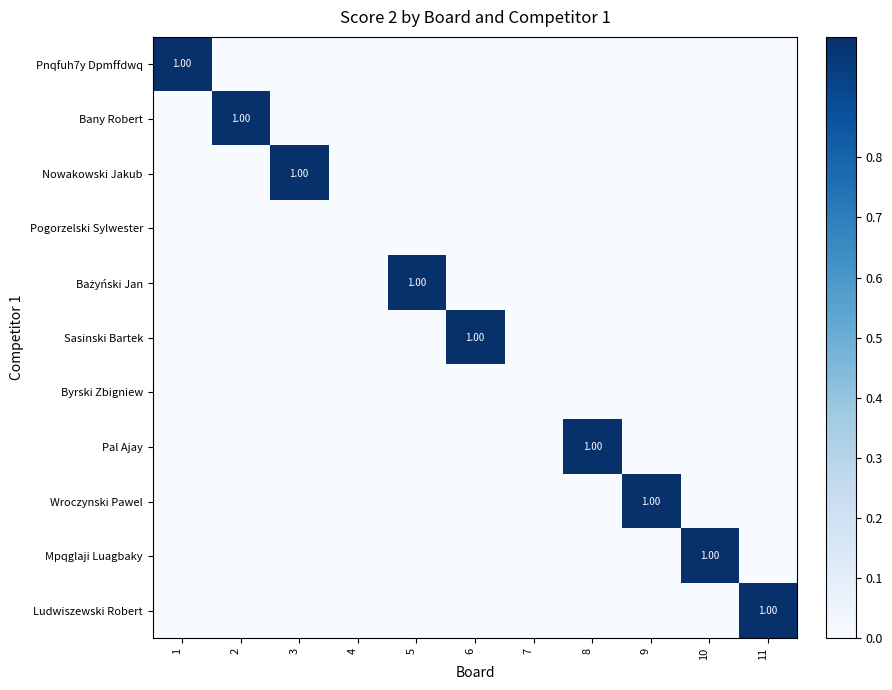

What is the difference between the maximum and minimum values in the Nowakowski Jakub series?

1